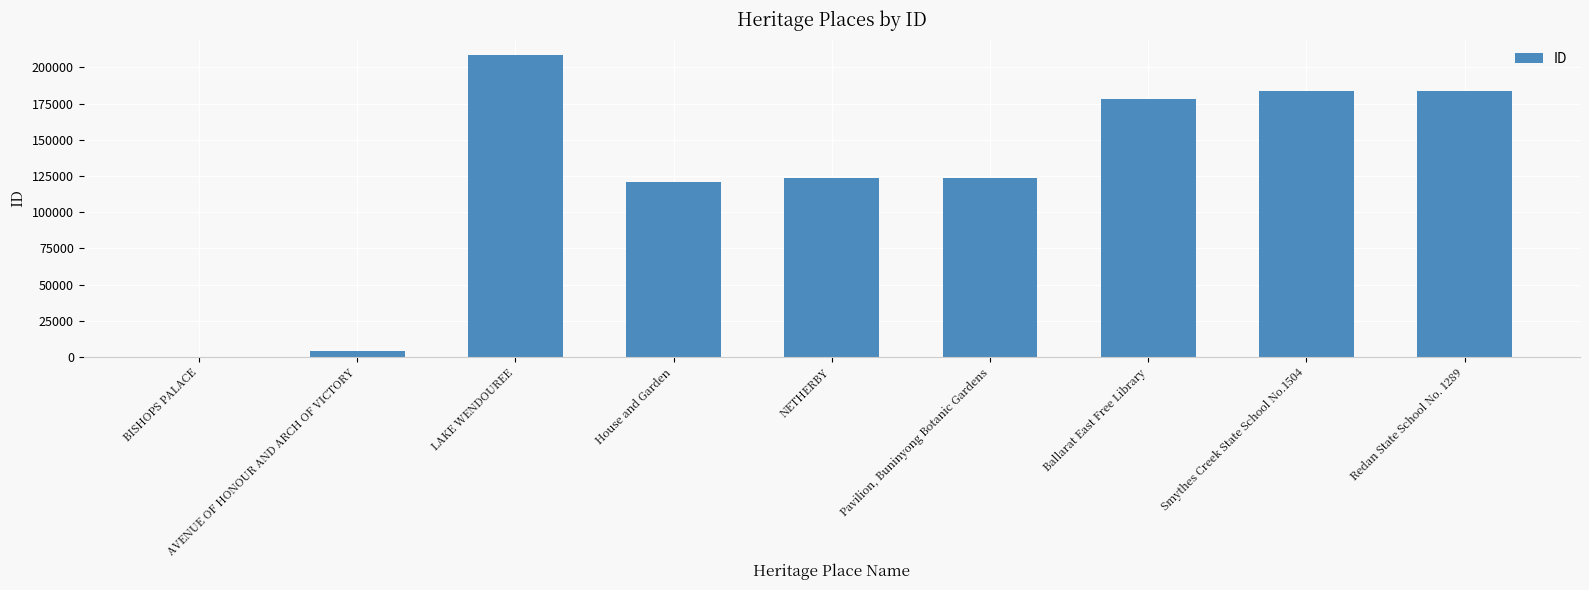

What is the change in value from LAKE WENDOUREE to Smythes Creek State School No.1504?

-25024